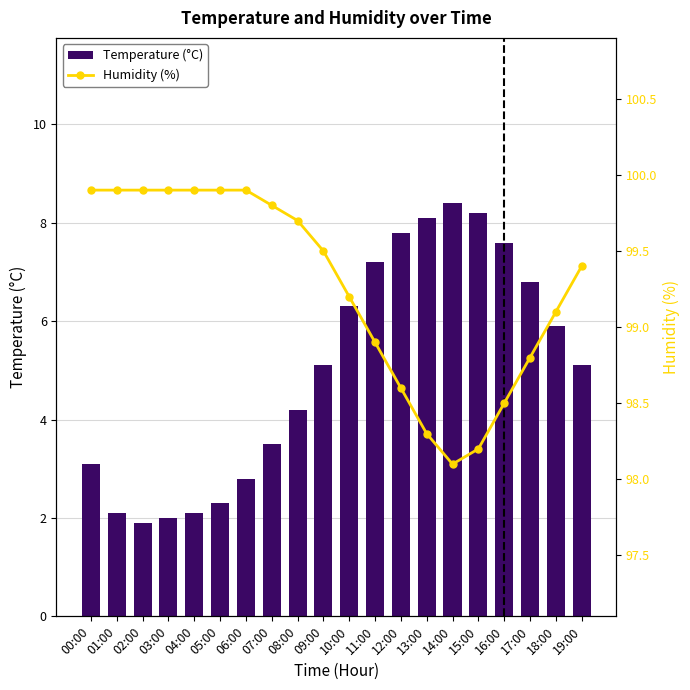

List the series in order of their overall mean, highest first.

Humidity (%), Temperature (°C)